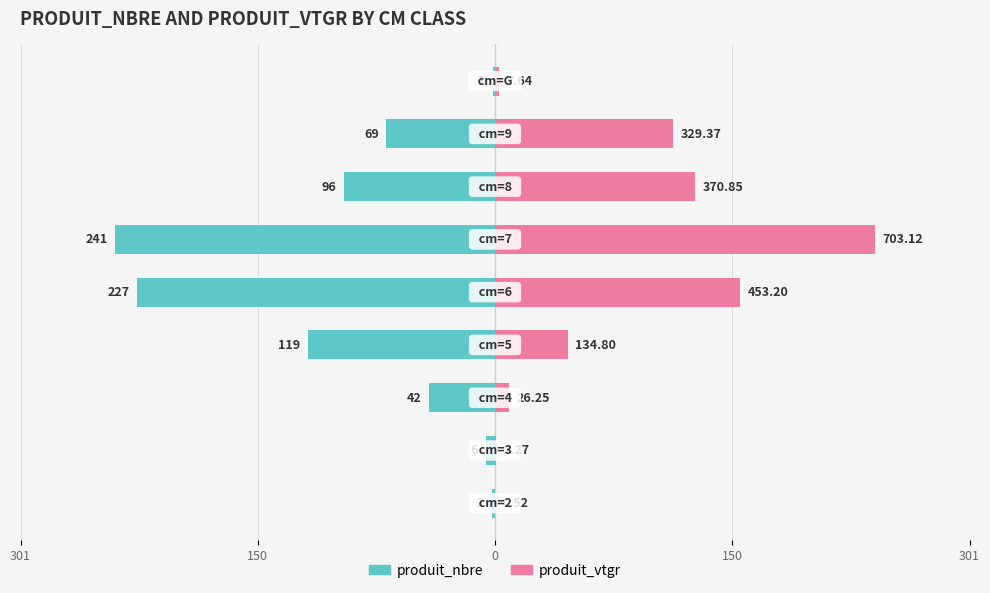

Between 301 and 6, which series saw the biggest shift?

produit_vtgr